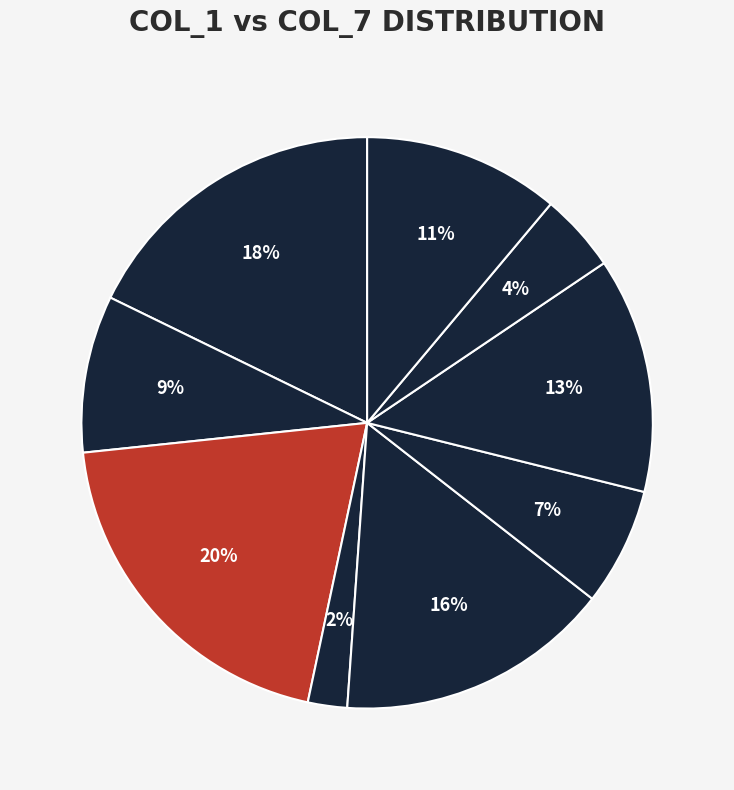

Is there a majority slice in this chart?

No